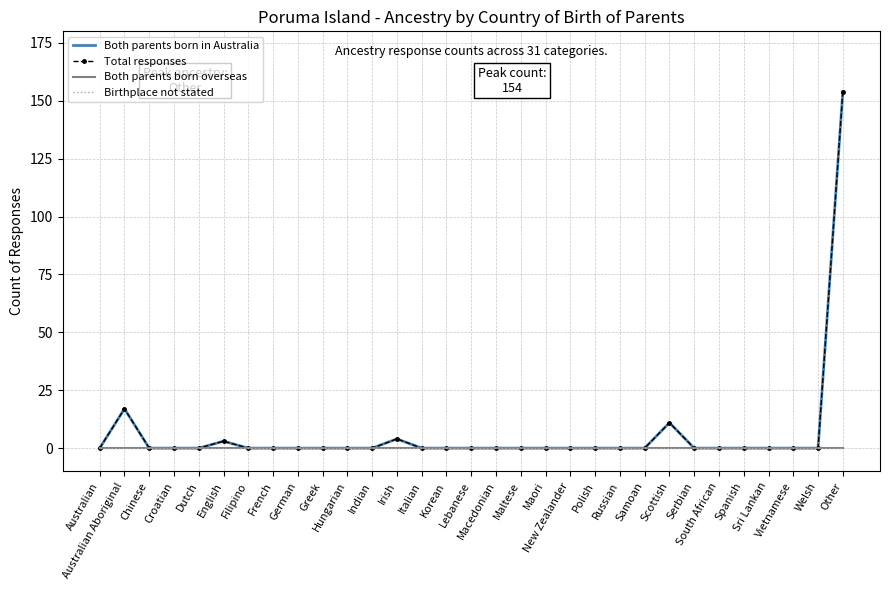

True or false: Both parents born in Australia and Total responses intersect in this chart.

False